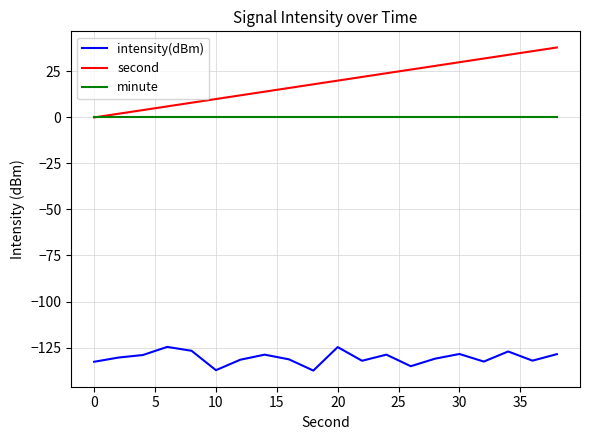

True or false: second and intensity(dBm) cross at least once.

False